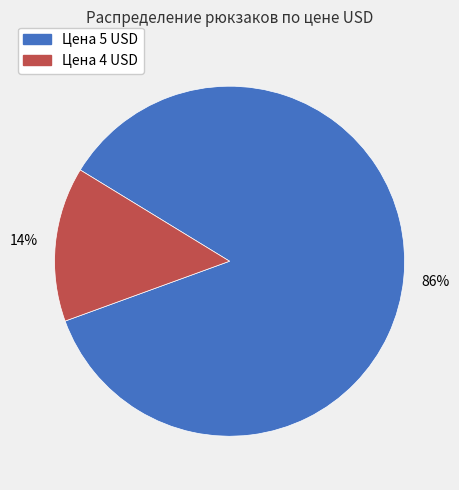

How many segments does this pie chart have?

2